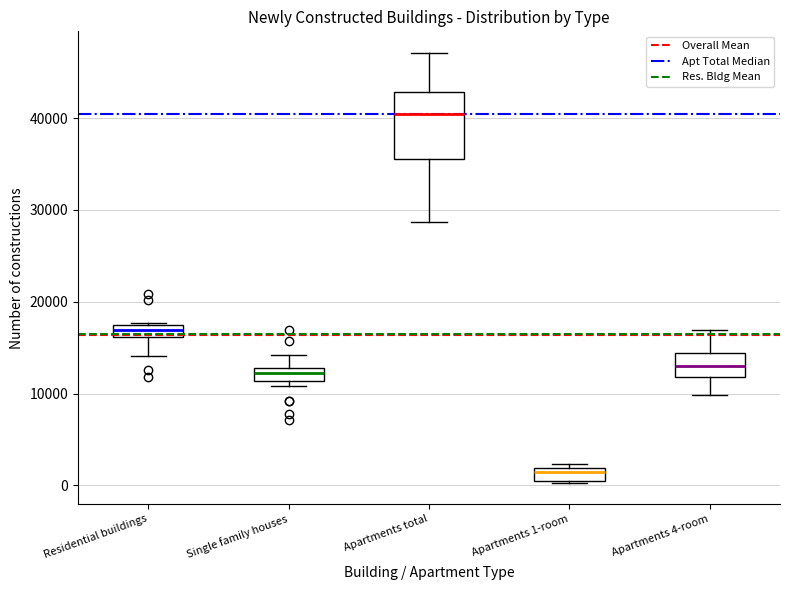

Which box's median line is the lowest?

Apartments 1-room